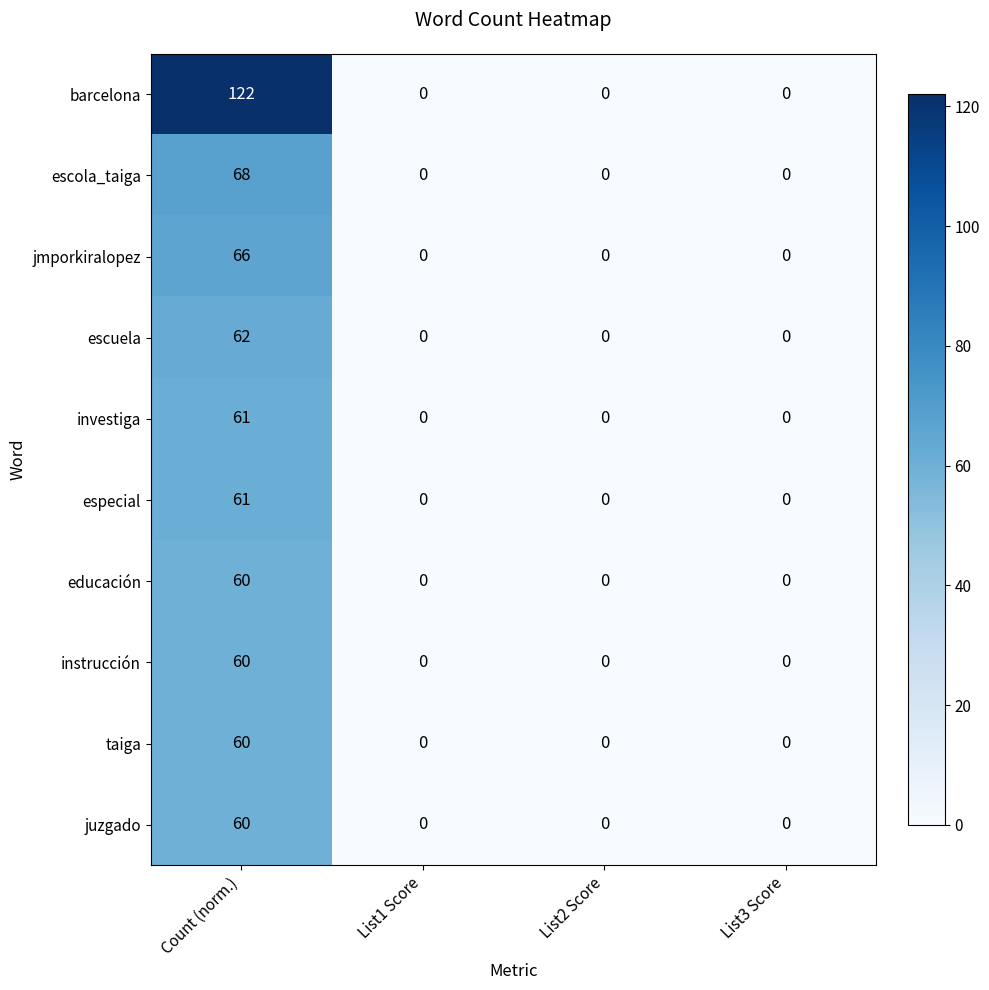

Is it true that jmporkiralopez equals 0 at List1 Score?

True